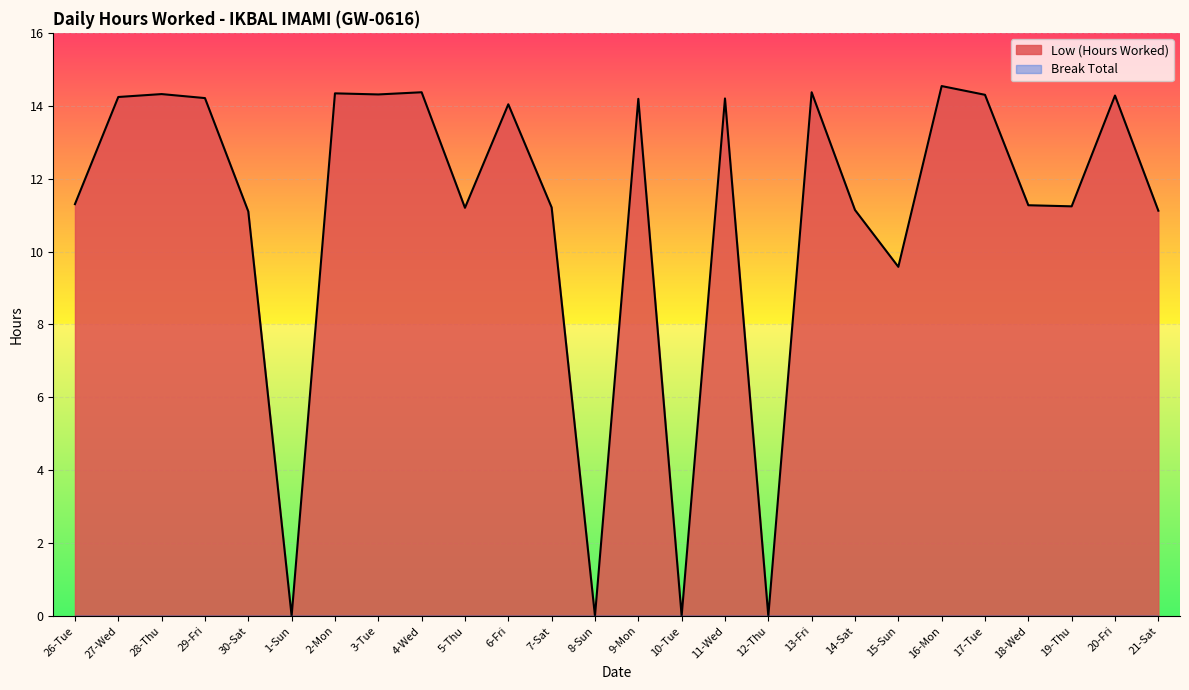

Reading left to right, extract all data points from this chart.

26-Tue=11.3	27-Wed=14.2	28-Thu=14.3	29-Fri=14.2	30-Sat=11.1	1-Sun=0.0	2-Mon=14.3	3-Tue=14.3	4-Wed=14.4	5-Thu=11.2	6-Fri=14.0	7-Sat=11.2	8-Sun=0.0	9-Mon=14.2	10-Tue=0.0	11-Wed=14.2	12-Thu=0.0	13-Fri=14.4	14-Sat=11.1	15-Sun=9.6	16-Mon=14.5	17-Tue=14.3	18-Wed=11.3	19-Thu=11.2	20-Fri=14.3	21-Sat=11.1